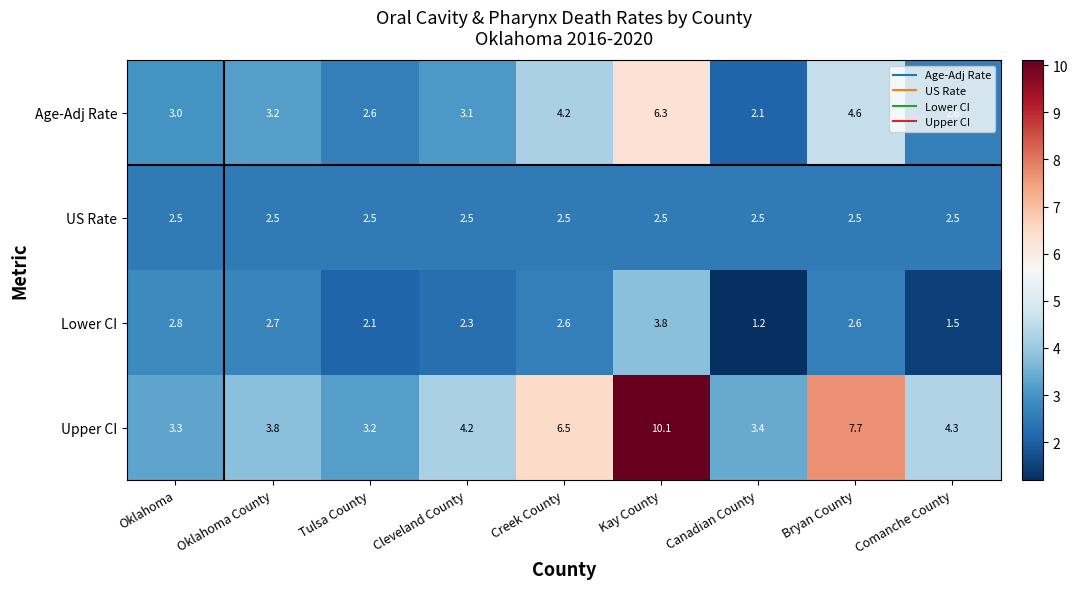

At which label does Lower CI reach its minimum?

Canadian County